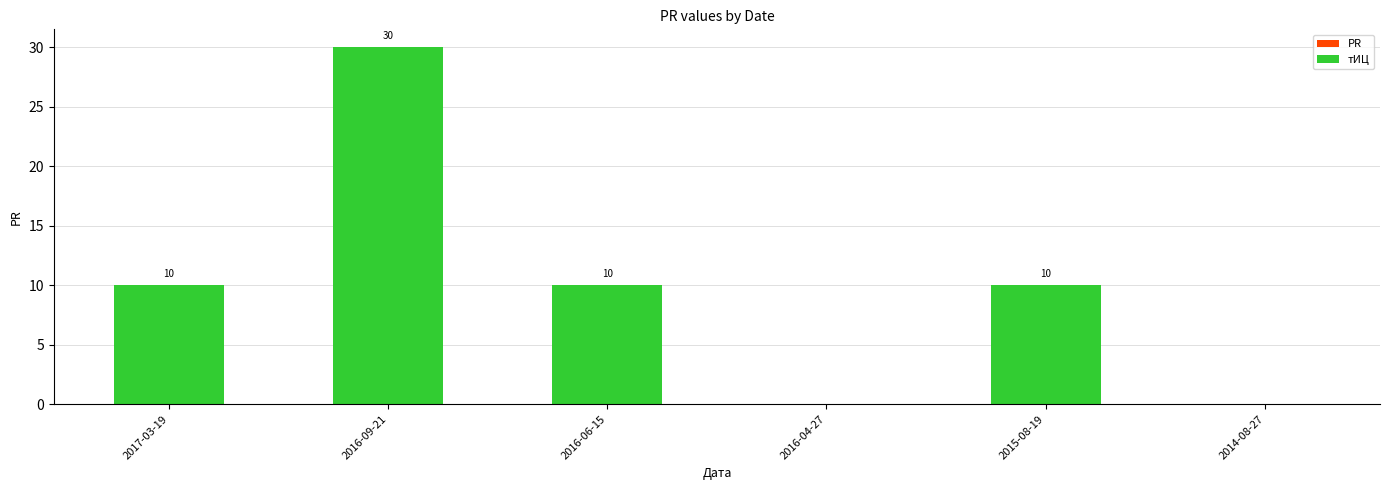

What is the ratio of the value at 2015-08-19 to the value at 2016-06-15?

1.0